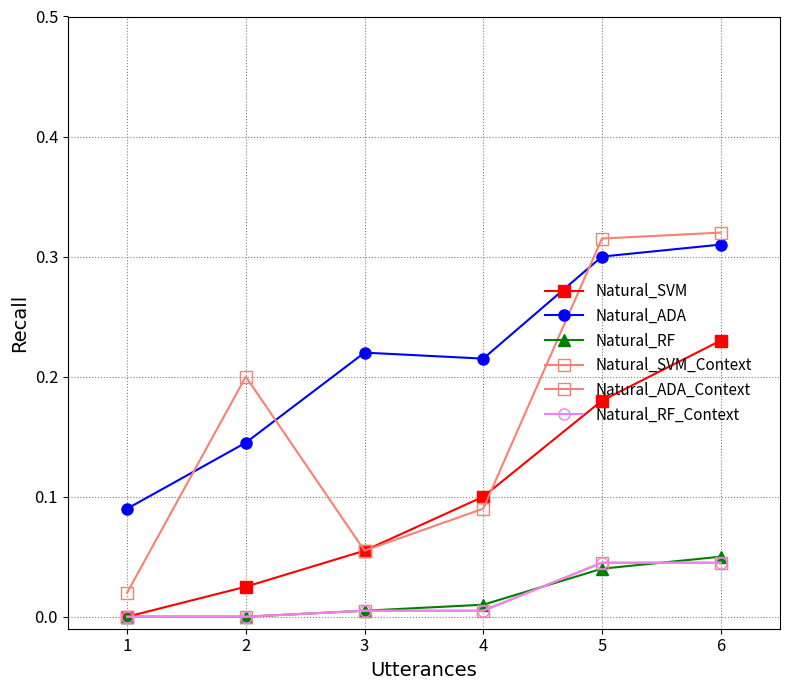

Is this an area chart (filled region under the line)?

No